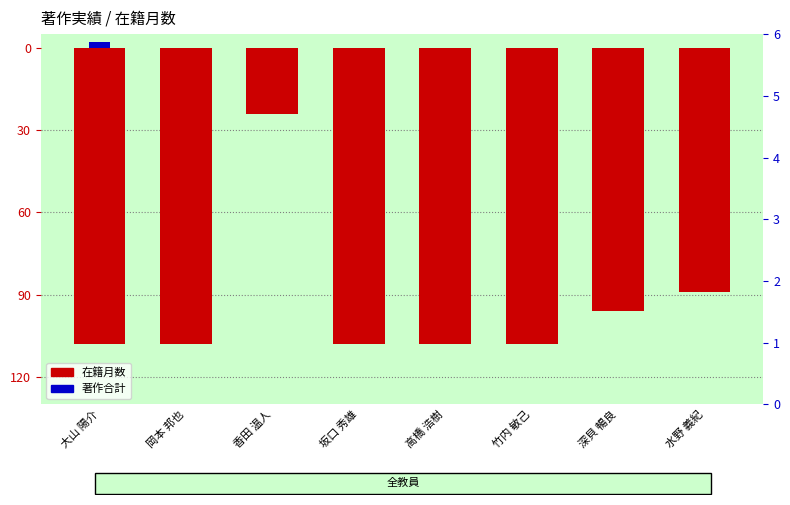

How many bars are there in each group?

2